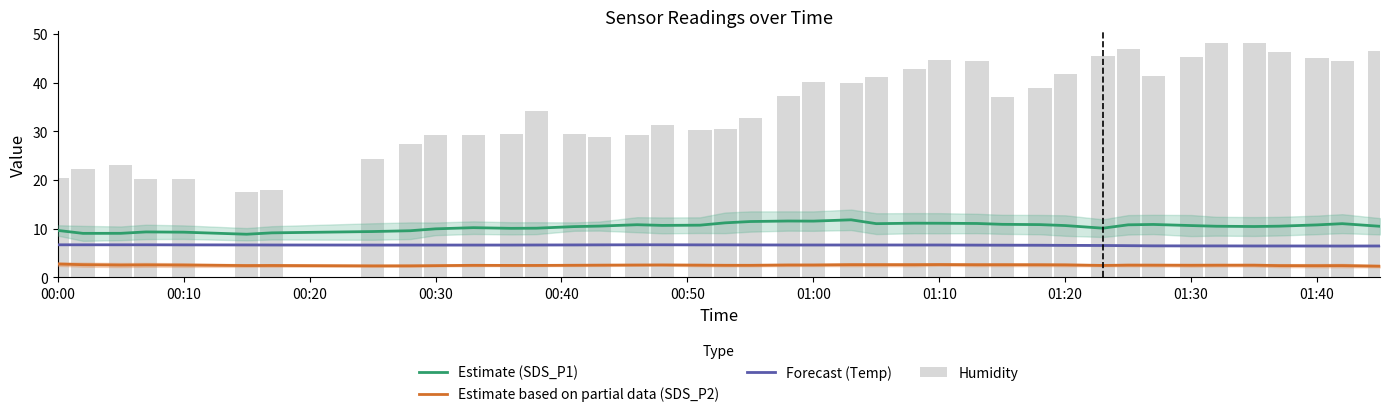

Rank the series at 01:20 from lowest to highest value.

Estimate based on partial data (SDS_P2), Forecast (Temp), Estimate (SDS_P1), Humidity